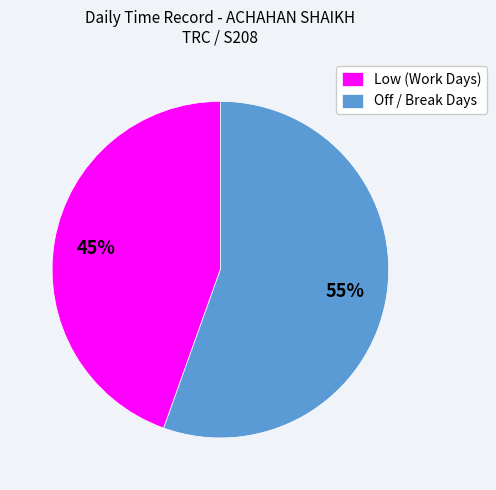

True or false: Off / Break Days accounts for 48% of the total.

False